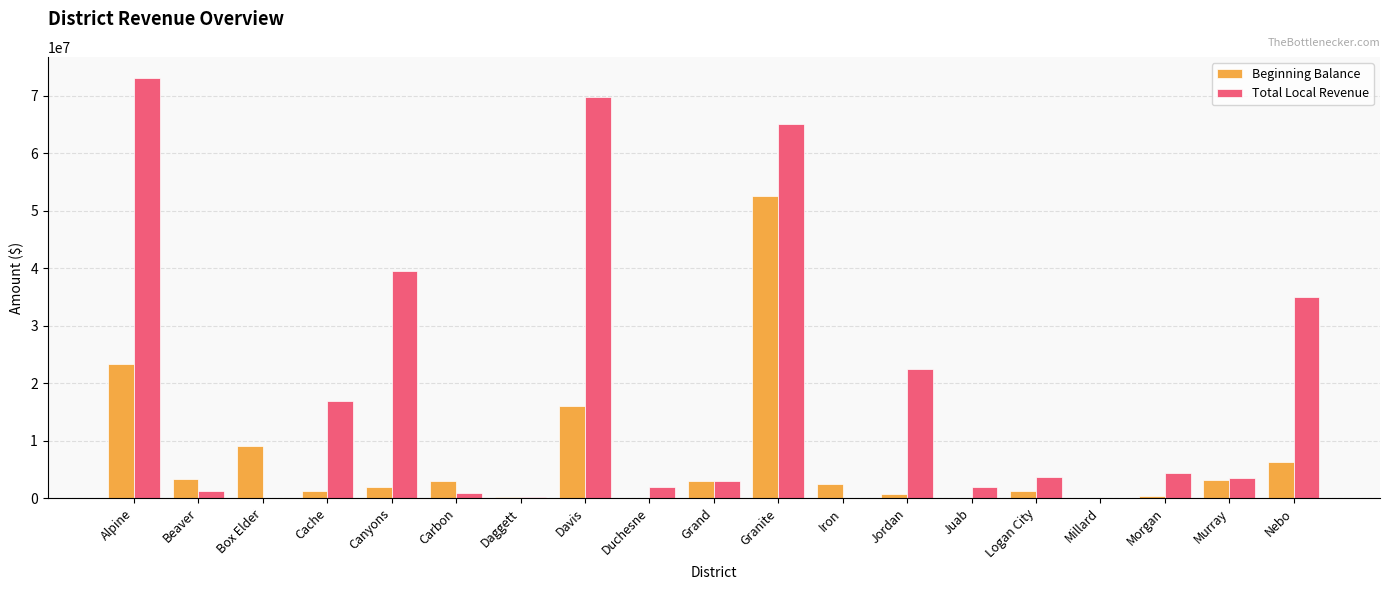

At which label does Total Local Revenue reach its peak?

Alpine